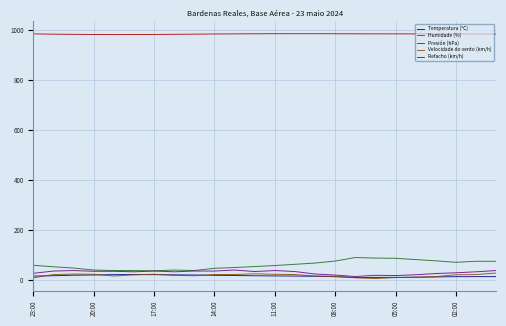

True or false: Presión (hPa) and Velocidade do vento (km/h) intersect in this chart.

False